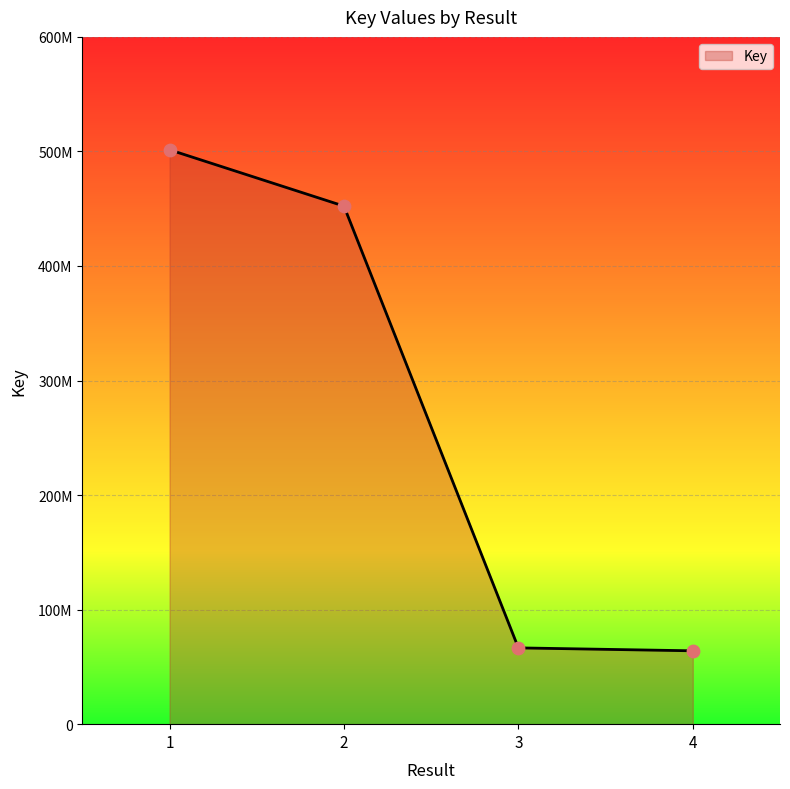

Which has a higher value, 3 or 2?

2